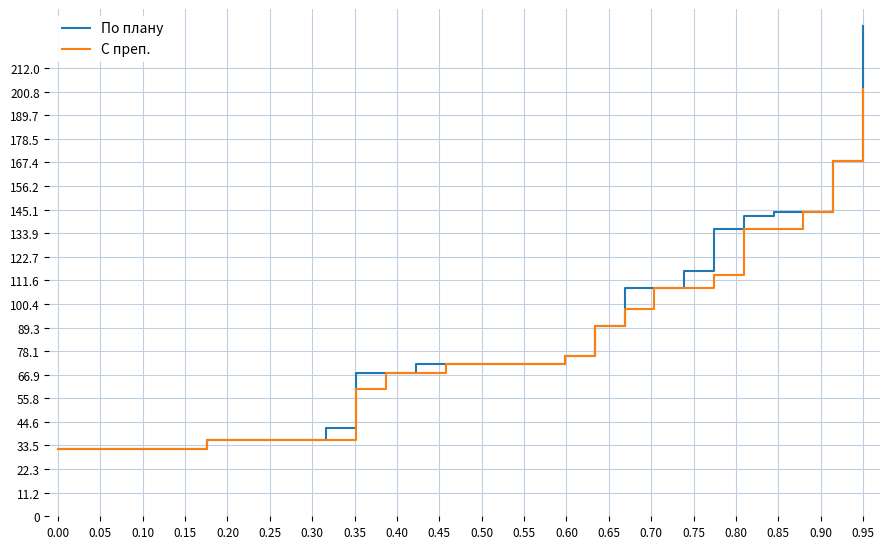

What is the minimum value shown in the chart?

32